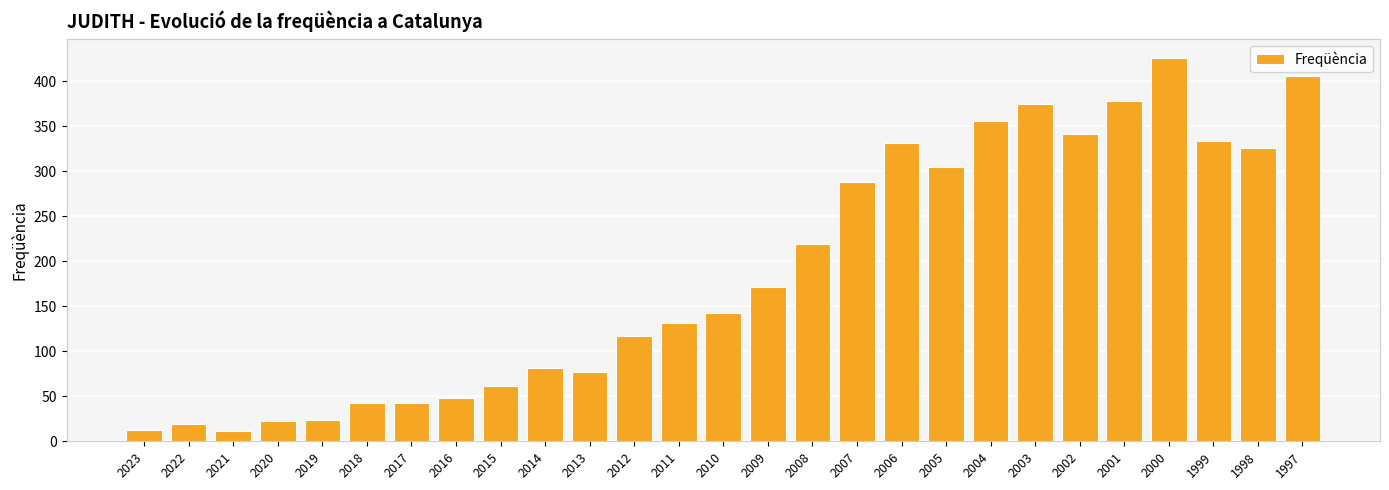

At which label is the value closest to 218?

2008